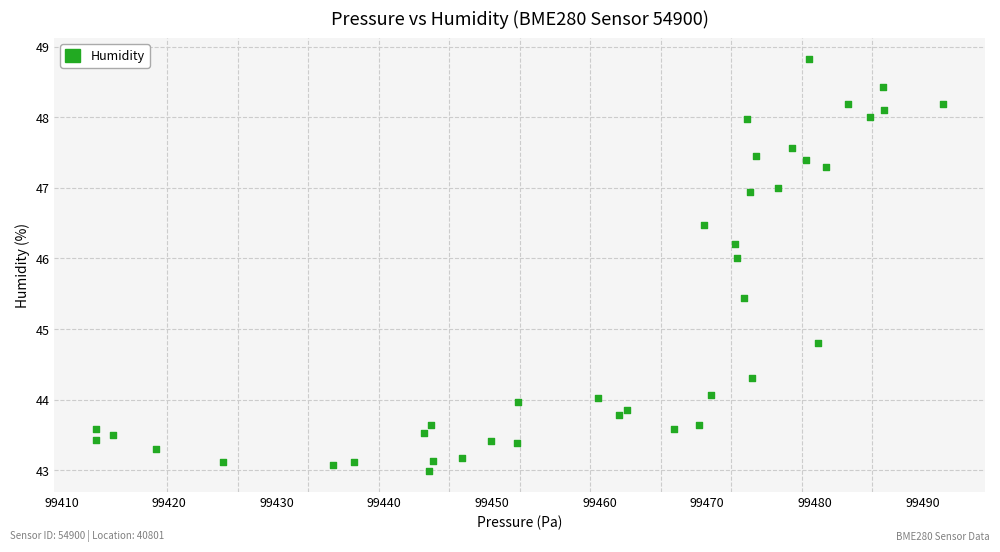

What is the range of X values (max minus min)?

78.6